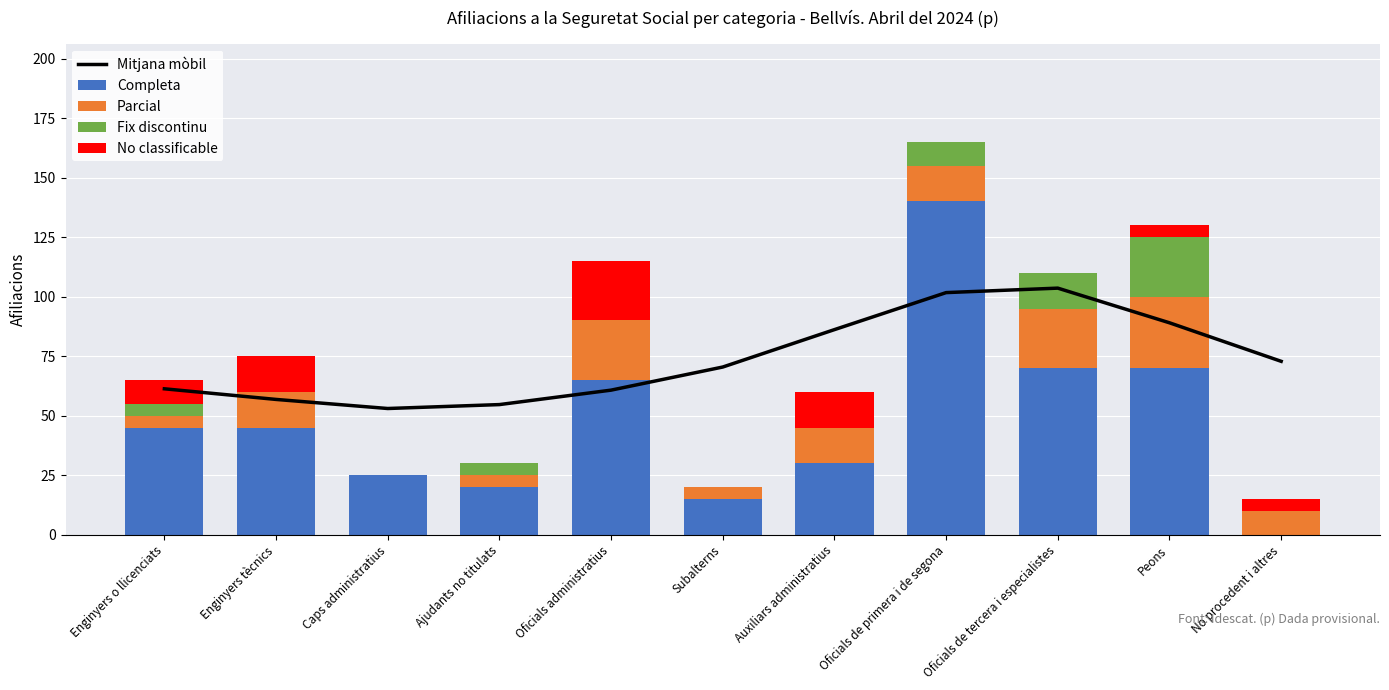

Count the Parcial values in the range 5 to 25.

9